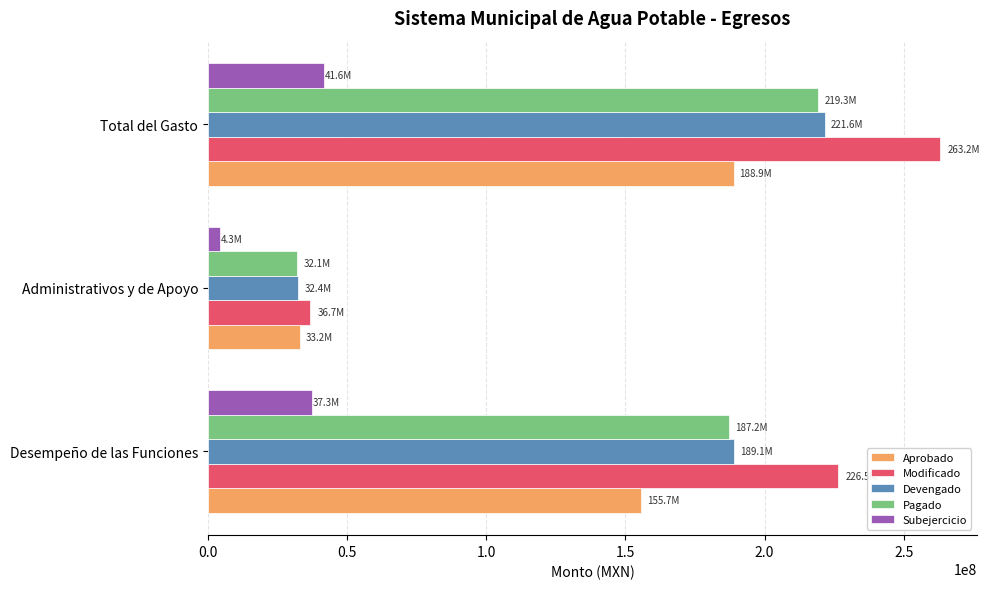

List the labels in order of Pagado value, largest first.

Total del Gasto, Desempeño de las Funciones, Administrativos y de Apoyo